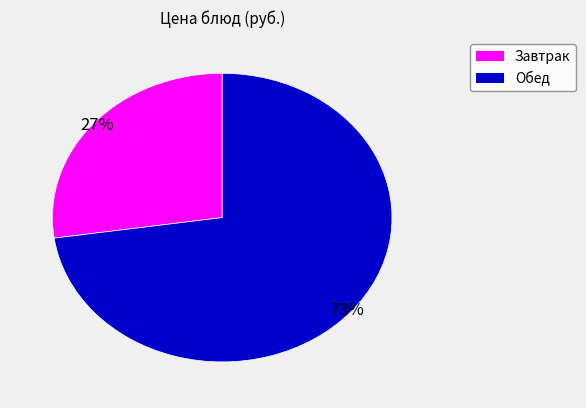

To the nearest percent, what is the average slice percentage?

50%